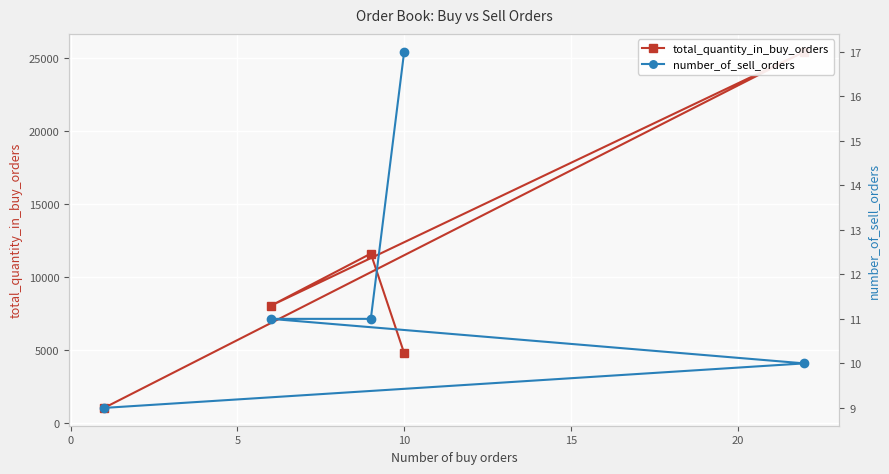

What is the average value of the number_of_sell_orders series?

12